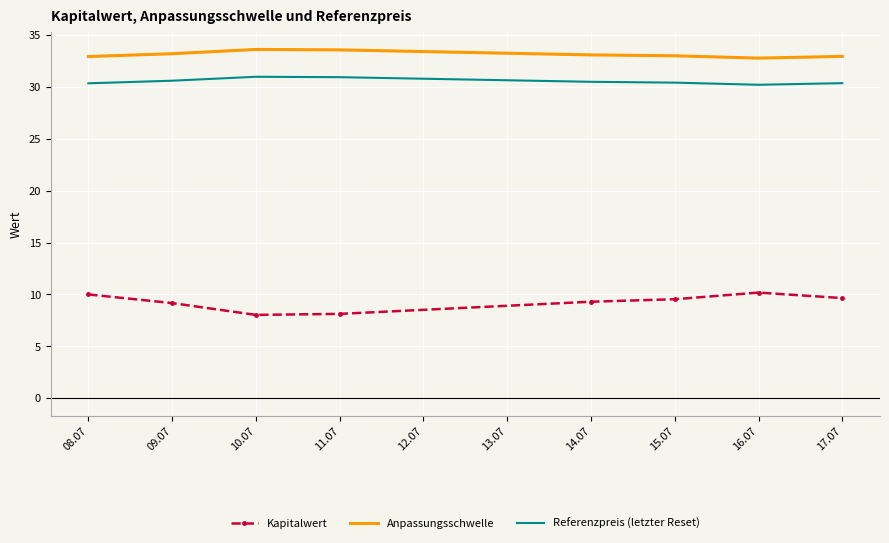

True or false: Anpassungsschwelle has more than 0 interior local peaks.

True